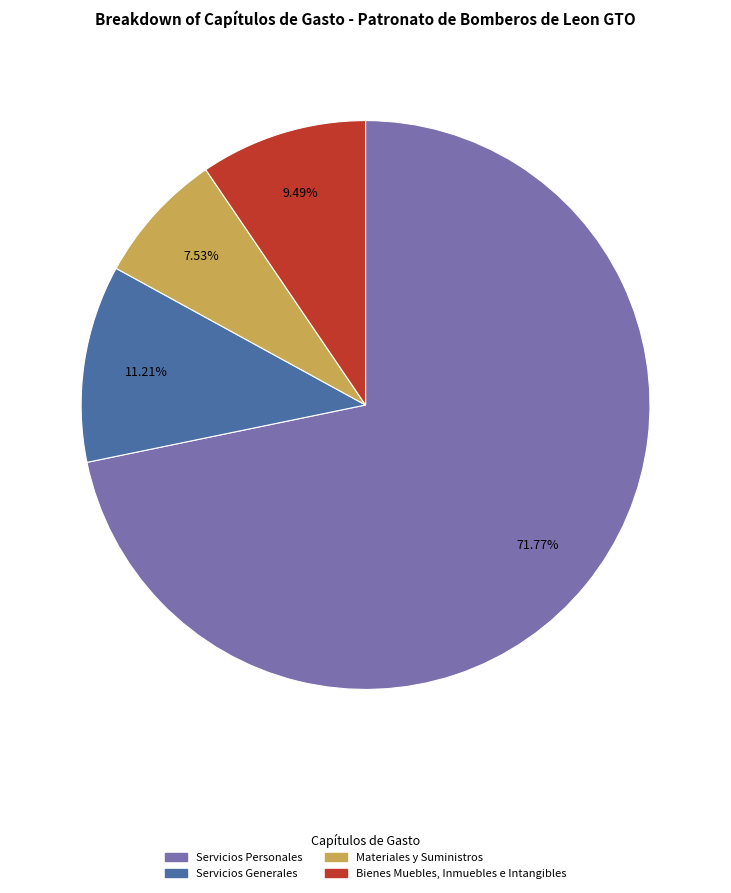

Which slice represents more than half of the pie?

Servicios Personales